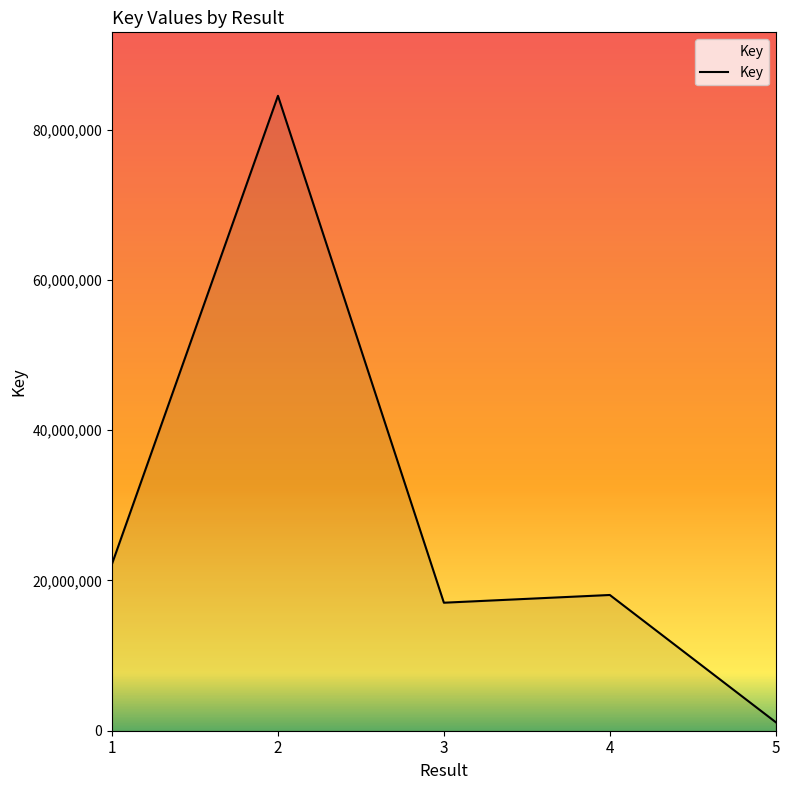

True or false: the data has more than 0 interior local peaks.

True